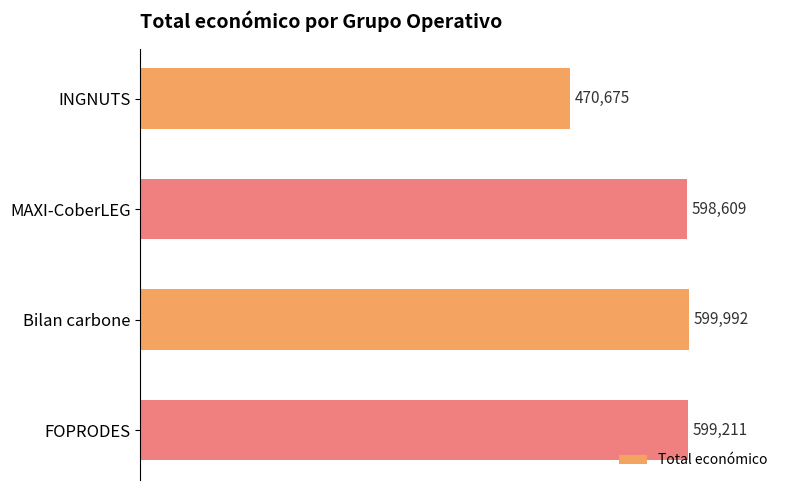

The chart shows a value of 599992 at Bilan carbone. True or false?

True